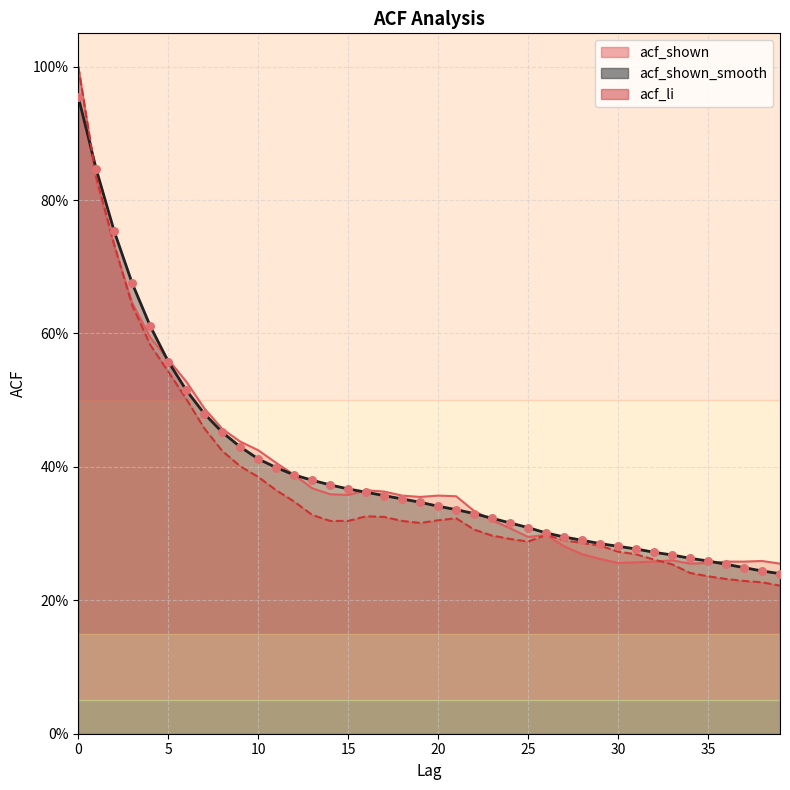

Which series has the largest total across all categories?

acf_shown_smooth